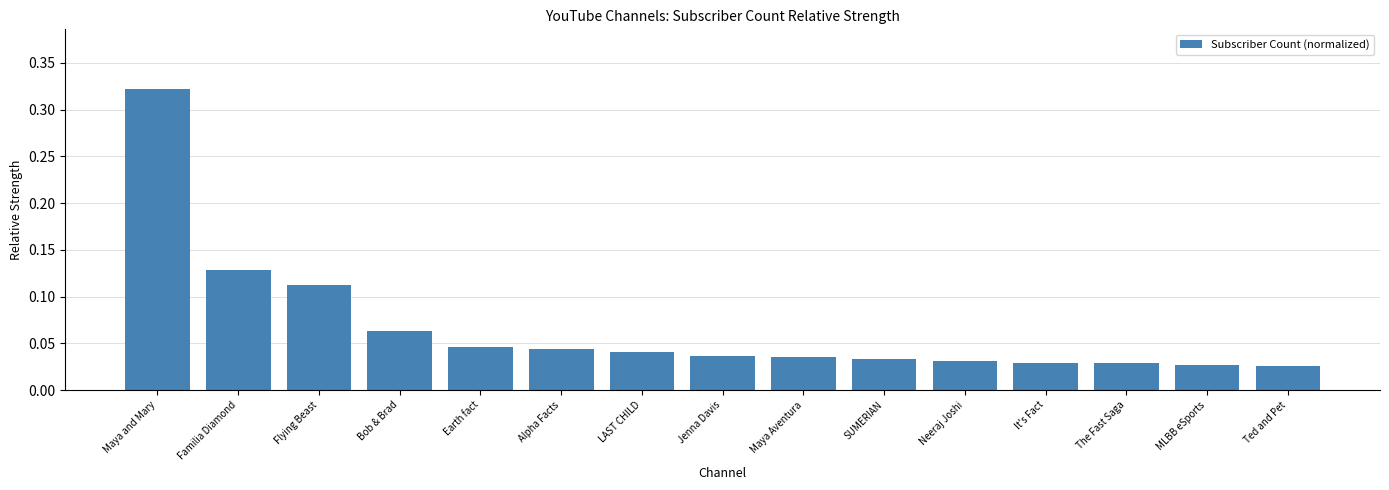

The chart shows a value of 0.2 at Maya and Mary. True or false?

False